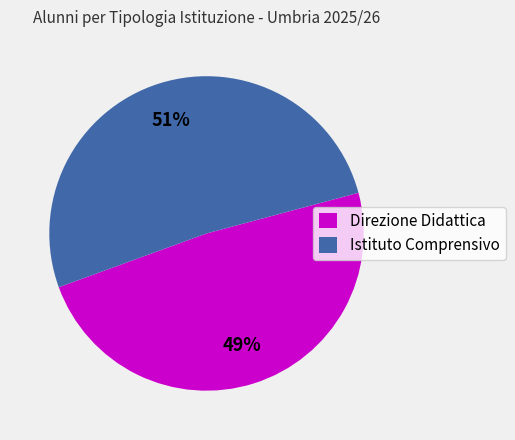

Rank the categories by value from highest to lowest.

Istituto Comprensivo, Direzione Didattica